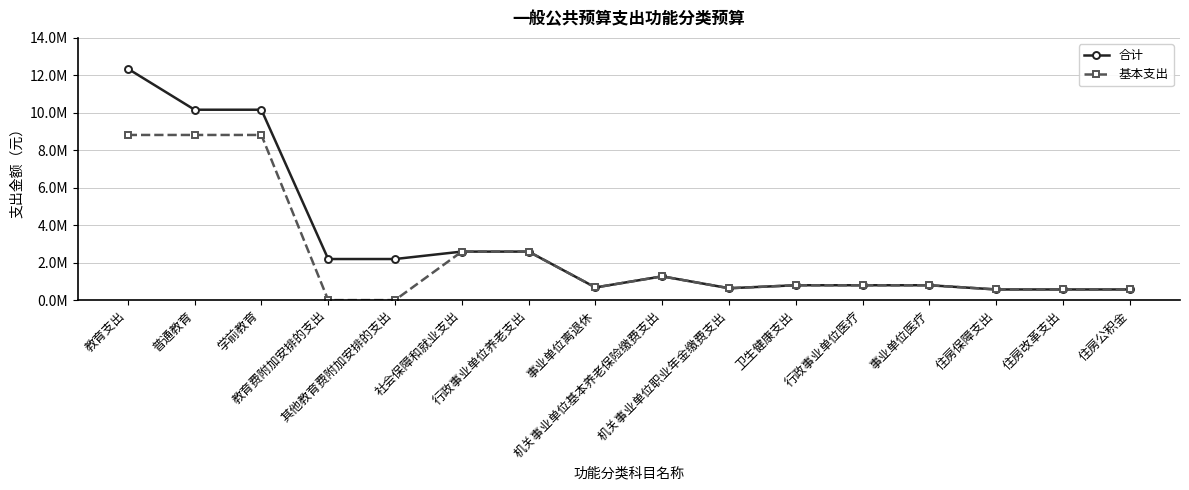

What is the label of the 3rd point from the left?

学前教育